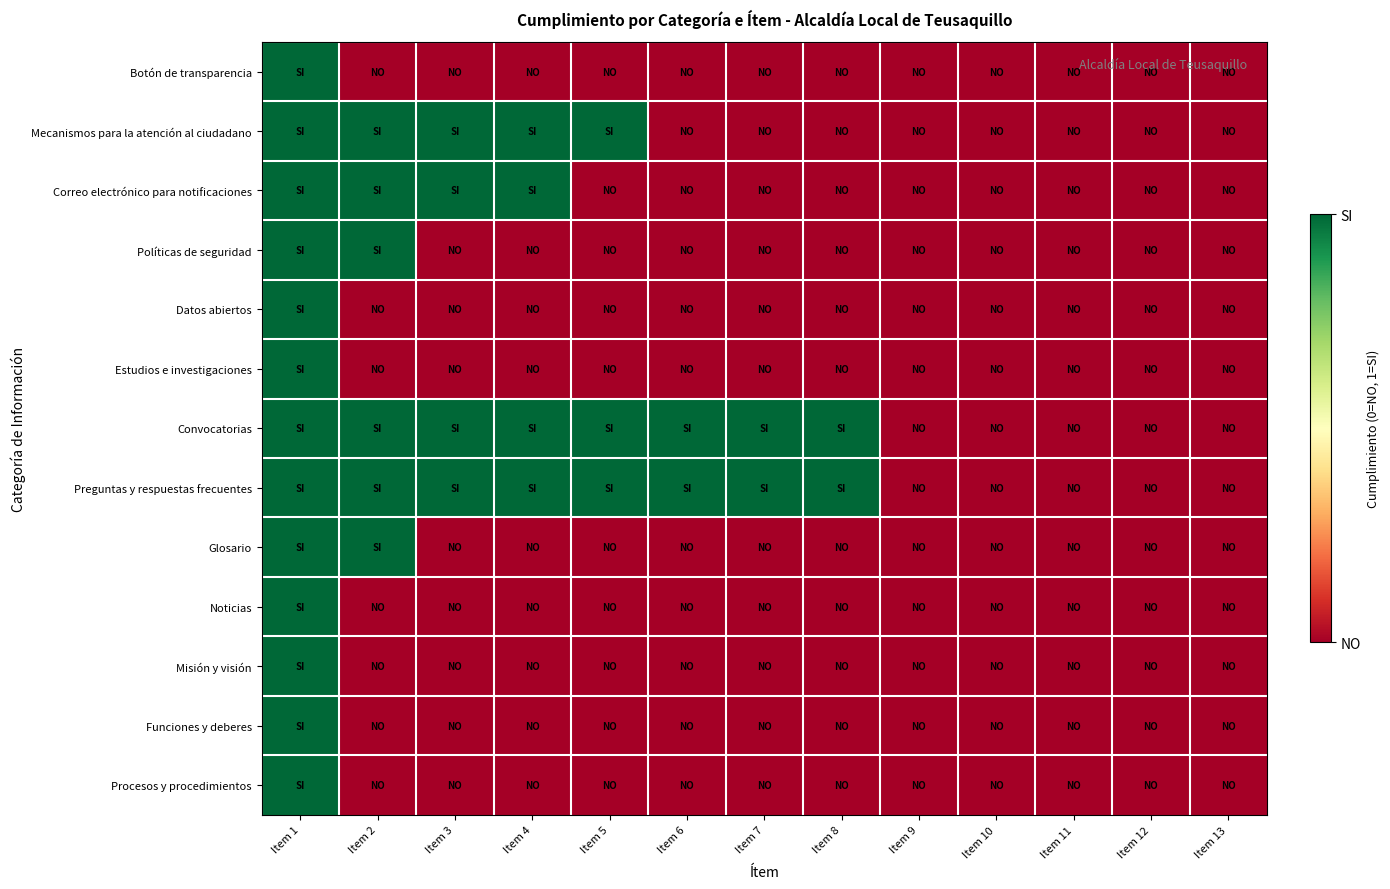

At Item 1, list the series in order from smallest to largest.

Botón de transparencia, Mecanismos para la atención al ciudadano, Correo electrónico para notificaciones, Políticas de seguridad, Datos abiertos, Estudios e investigaciones, Convocatorias, Preguntas y respuestas frecuentes, Glosario, Noticias, Misión y visión, Funciones y deberes, Procesos y procedimientos